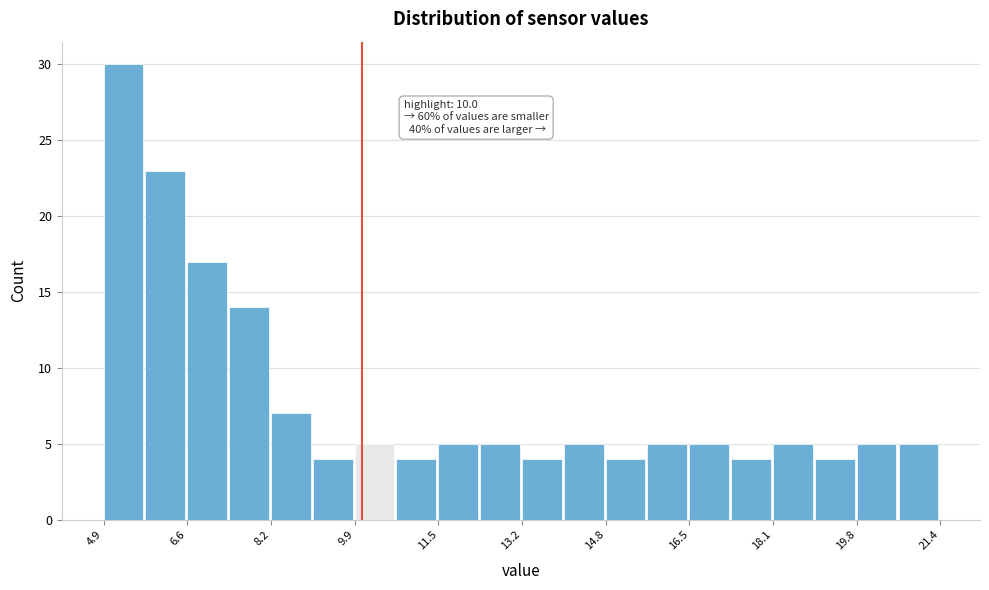

Which range on the x-axis has the tallest bar?

5.0 to 5.8